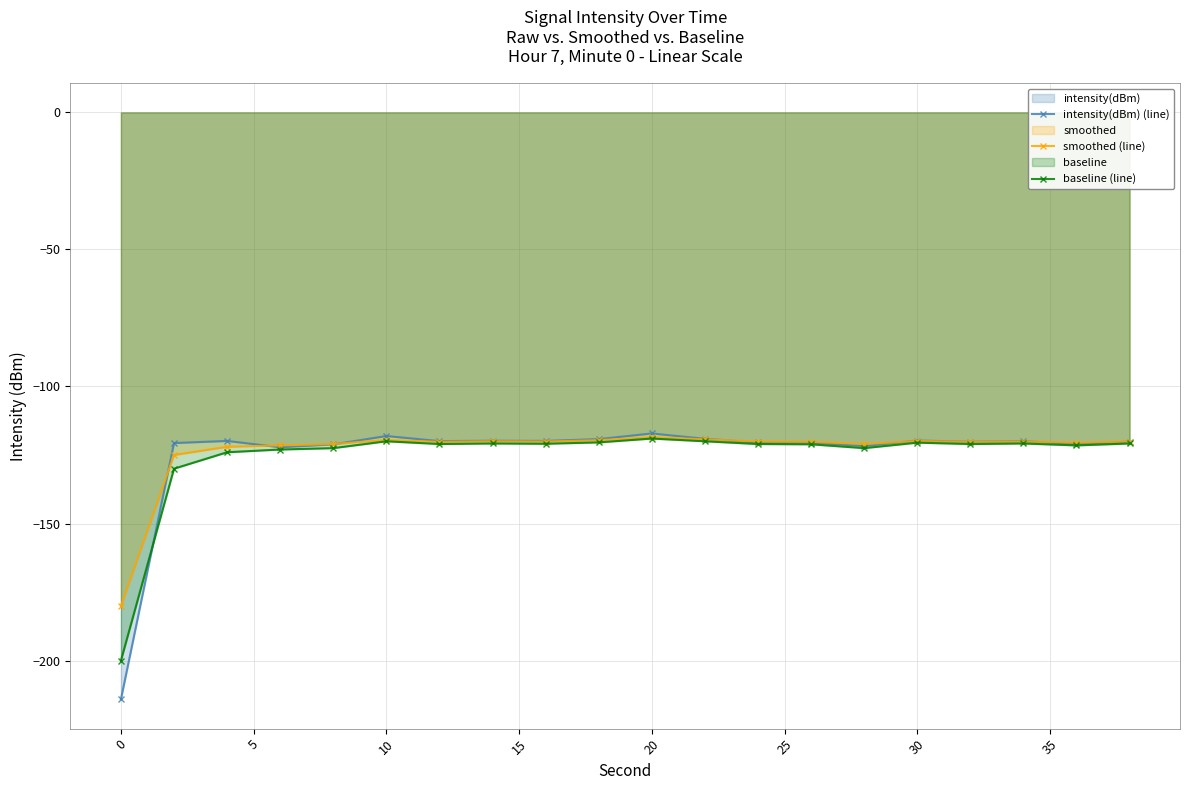

Which series has the widest spread of values?

intensity(dBm) (line)